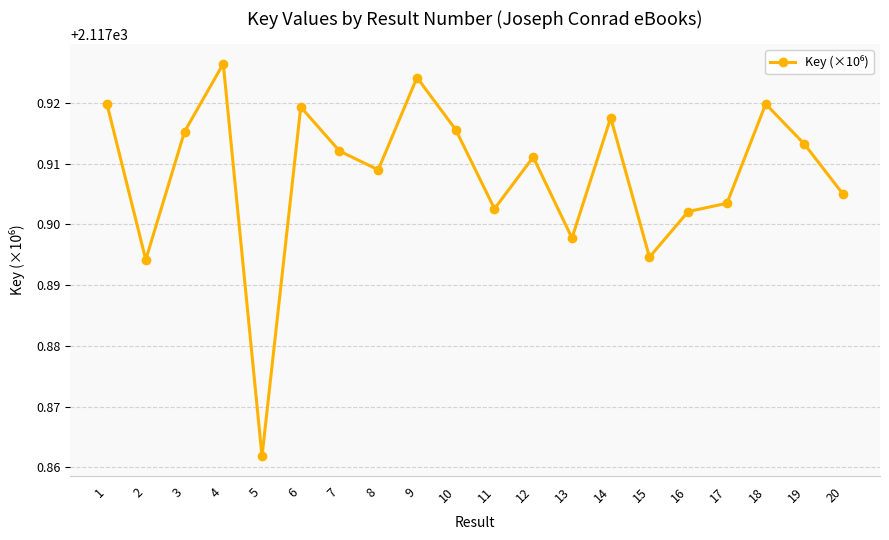

At which category does the data reach its first local peak?

4